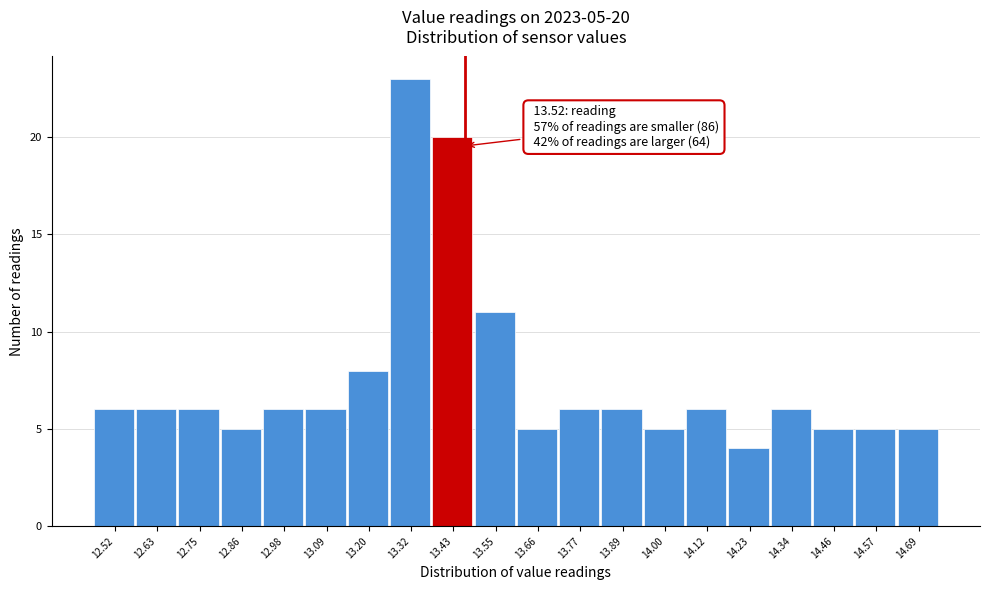

Reading left to right, what are all the values shown in this chart?

12.52=6	12.63=6	12.75=6	12.86=5	12.98=6	13.09=6	13.20=8	13.32=23	13.43=20	13.55=11	13.66=5	13.77=6	13.89=6	14.00=5	14.12=6	14.23=4	14.34=6	14.46=5	14.57=5	14.69=5